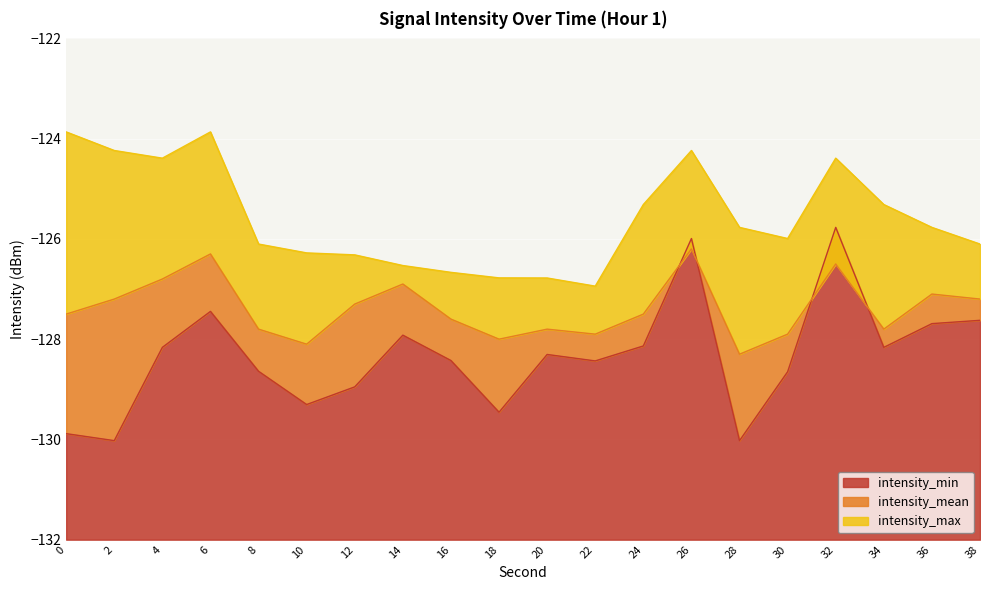

At which category is the sum across all series the highest?

26